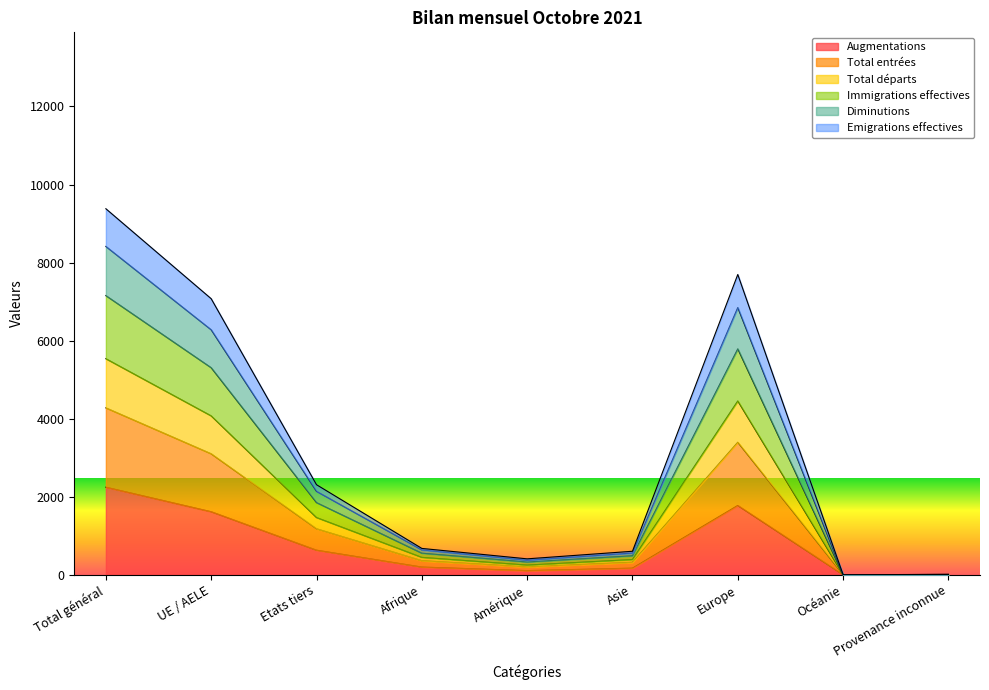

True or false: Diminutions has more than 0 points higher than both neighbors.

True